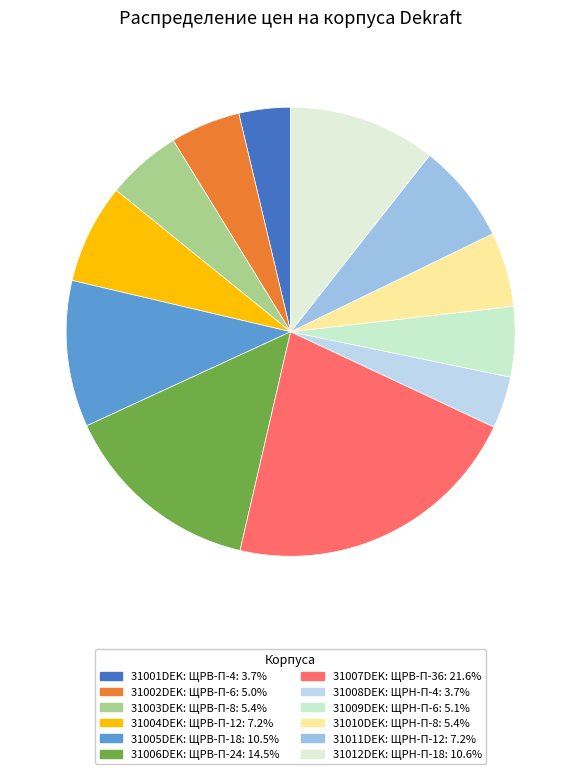

To the nearest percent, what percentage of the pie is 31002DEK: ЩРВ-П-6?

5%